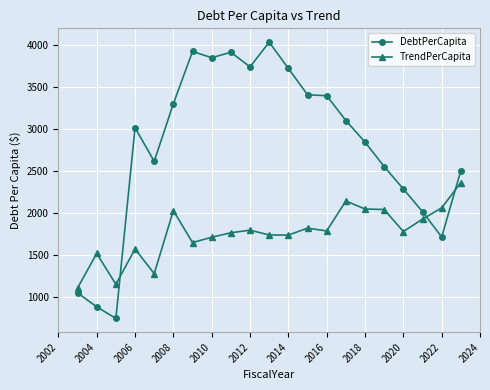

Rank the series by their average value, from highest to lowest.

DebtPerCapita, TrendPerCapita